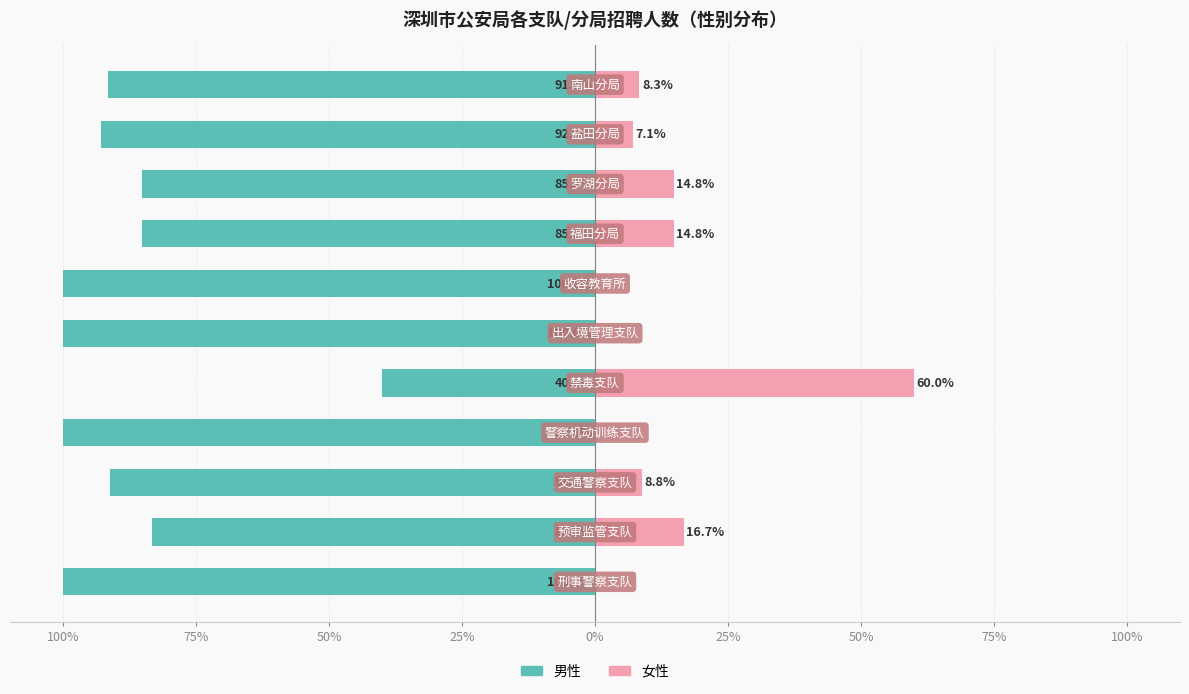

What is the label of the 8th bar from the right?

25%